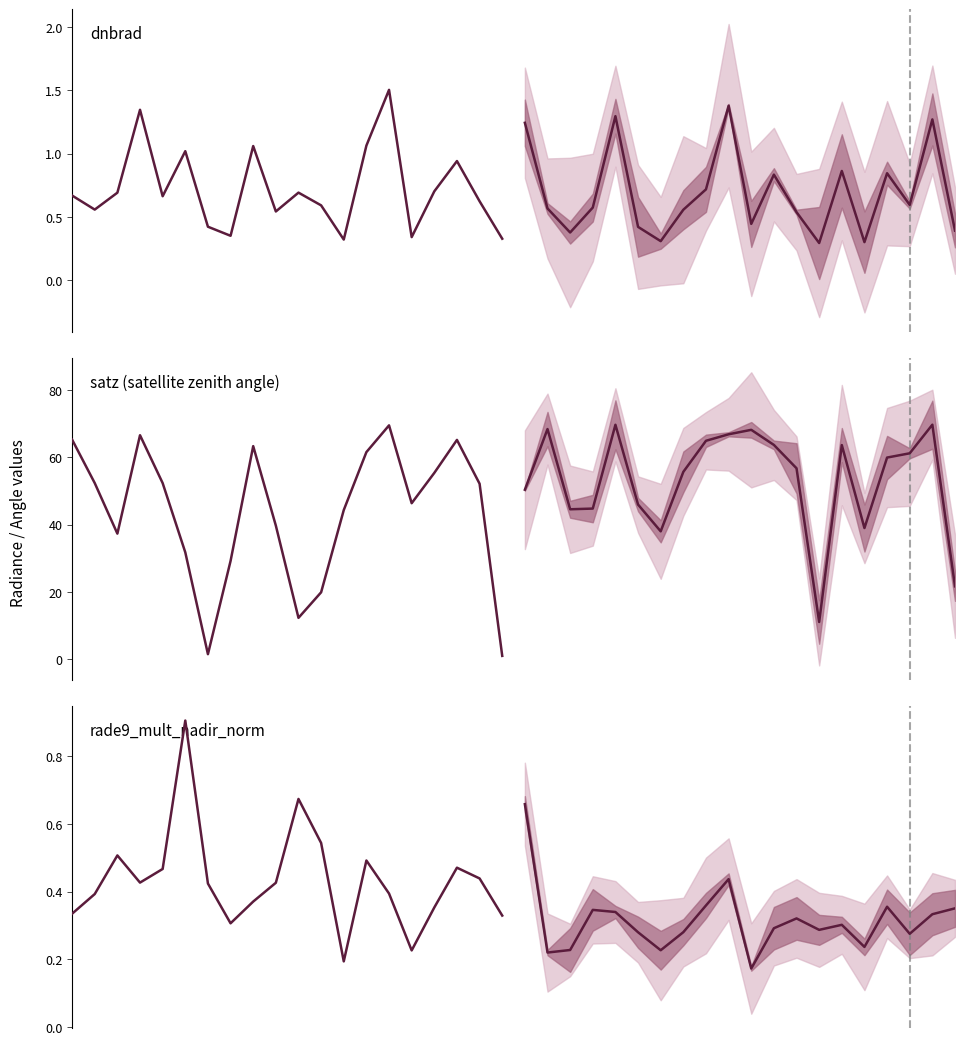

What is the sum of the dnbrad values at 11 and 4?

1.3